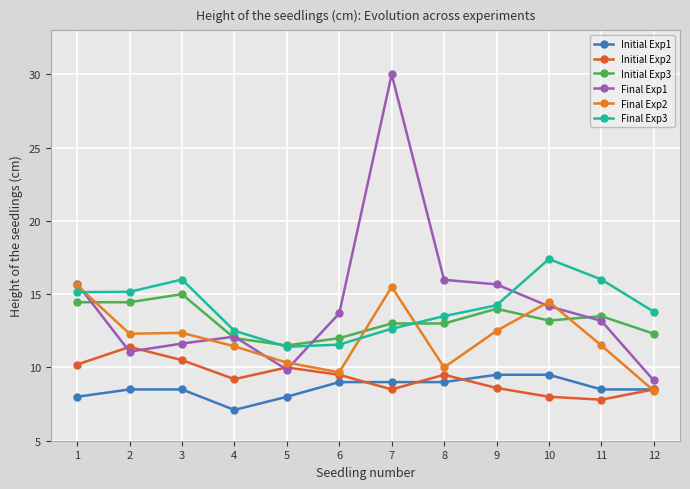

What is the difference between the Final Exp3 values at 12 and 1?

1.3